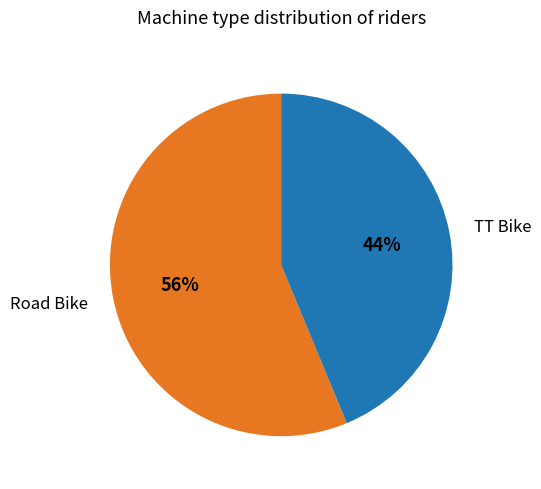

To the nearest percent, what percentage of the pie is Road Bike?

56%